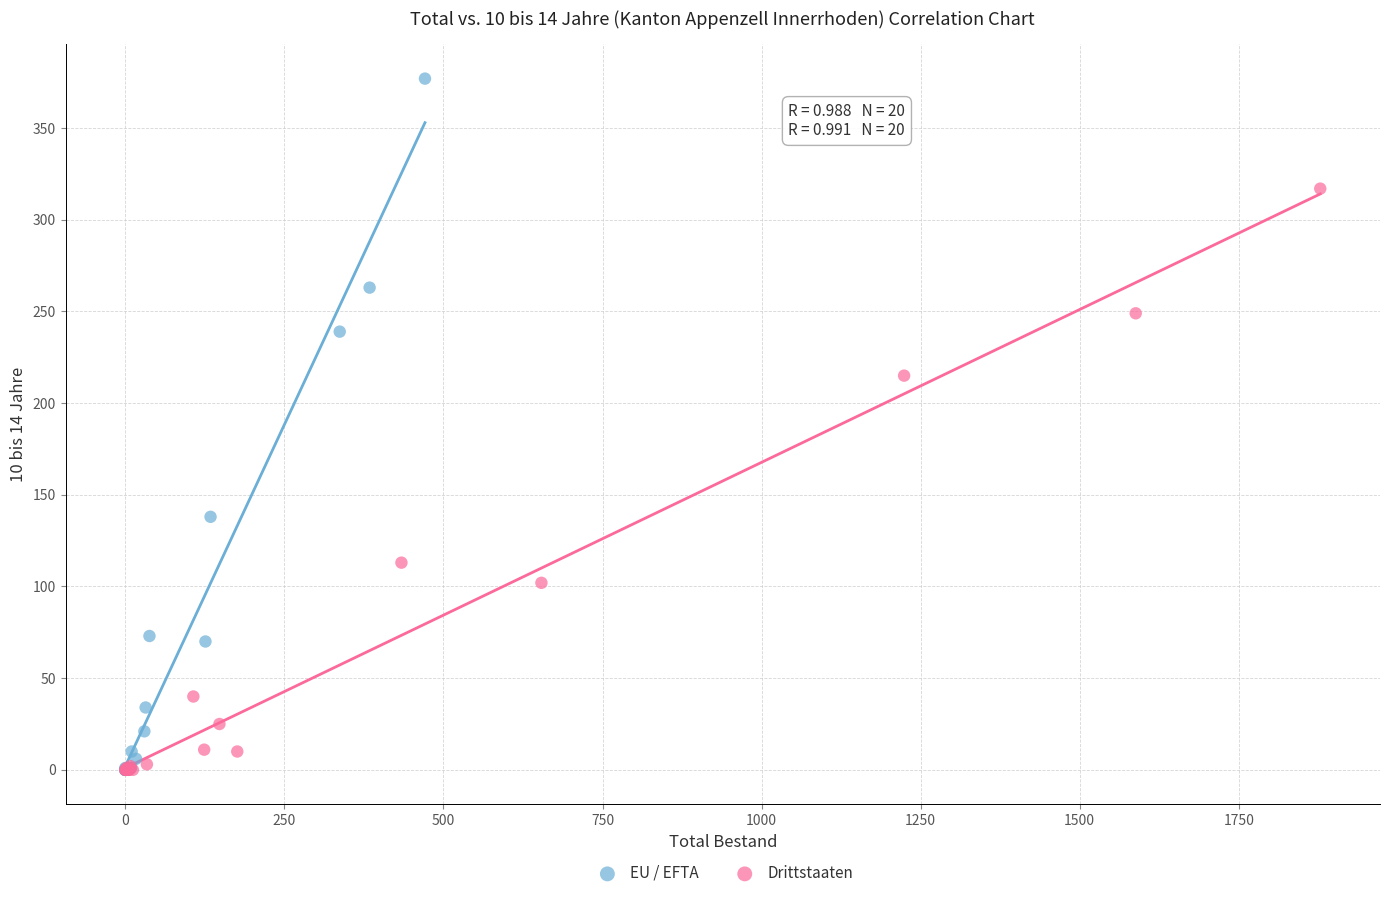

Which series has the widest spread of Y values?

EU / EFTA